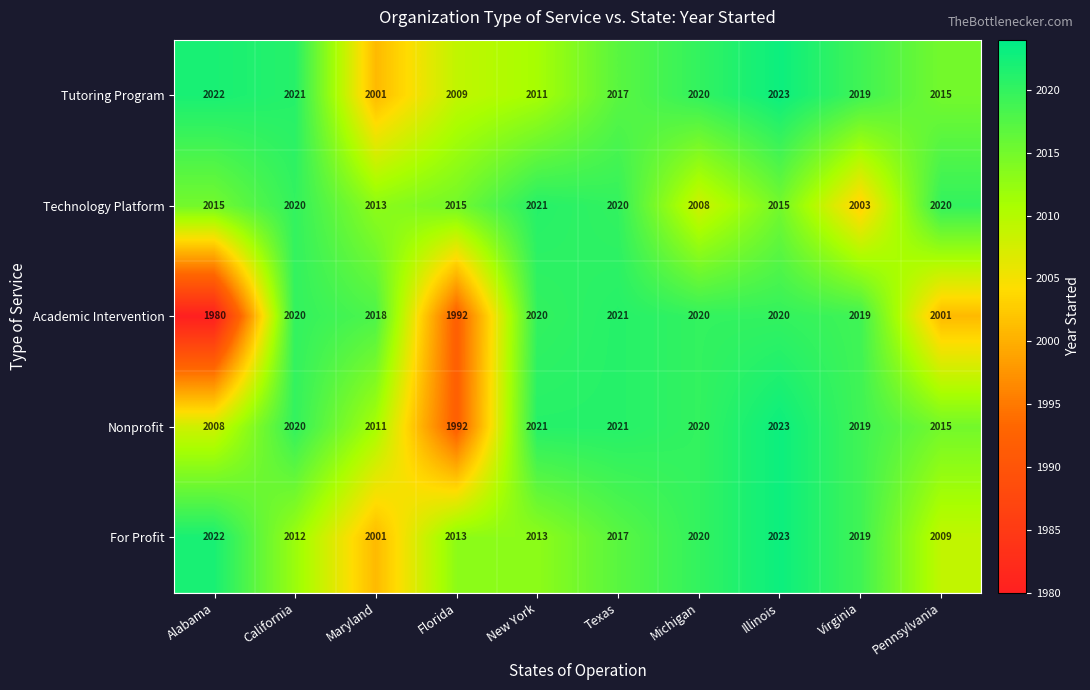

Which label corresponds to the smallest value in the chart?

Alabama